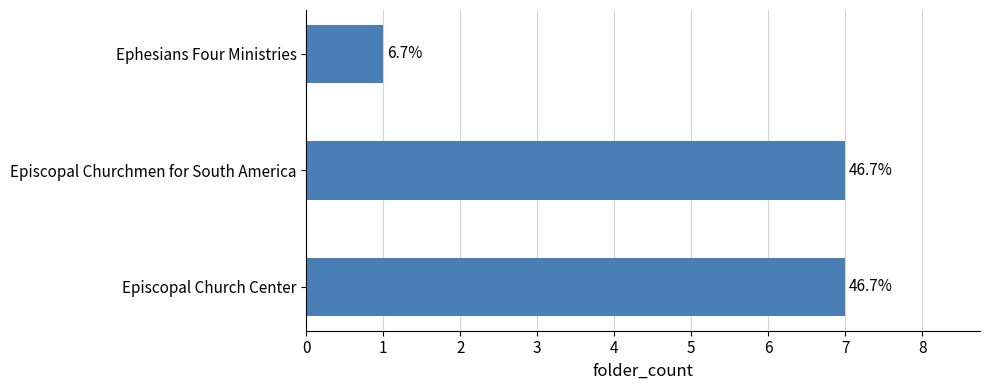

Are the bars horizontal?

Yes